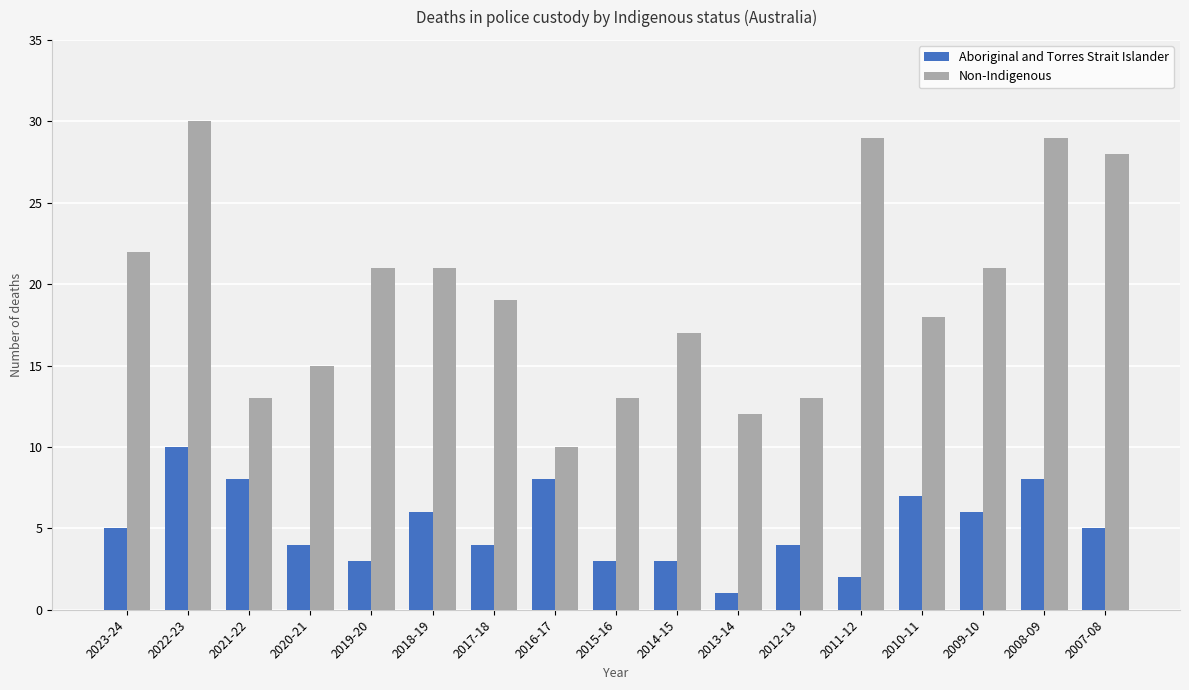

Which series has the largest total across all categories?

Non-Indigenous